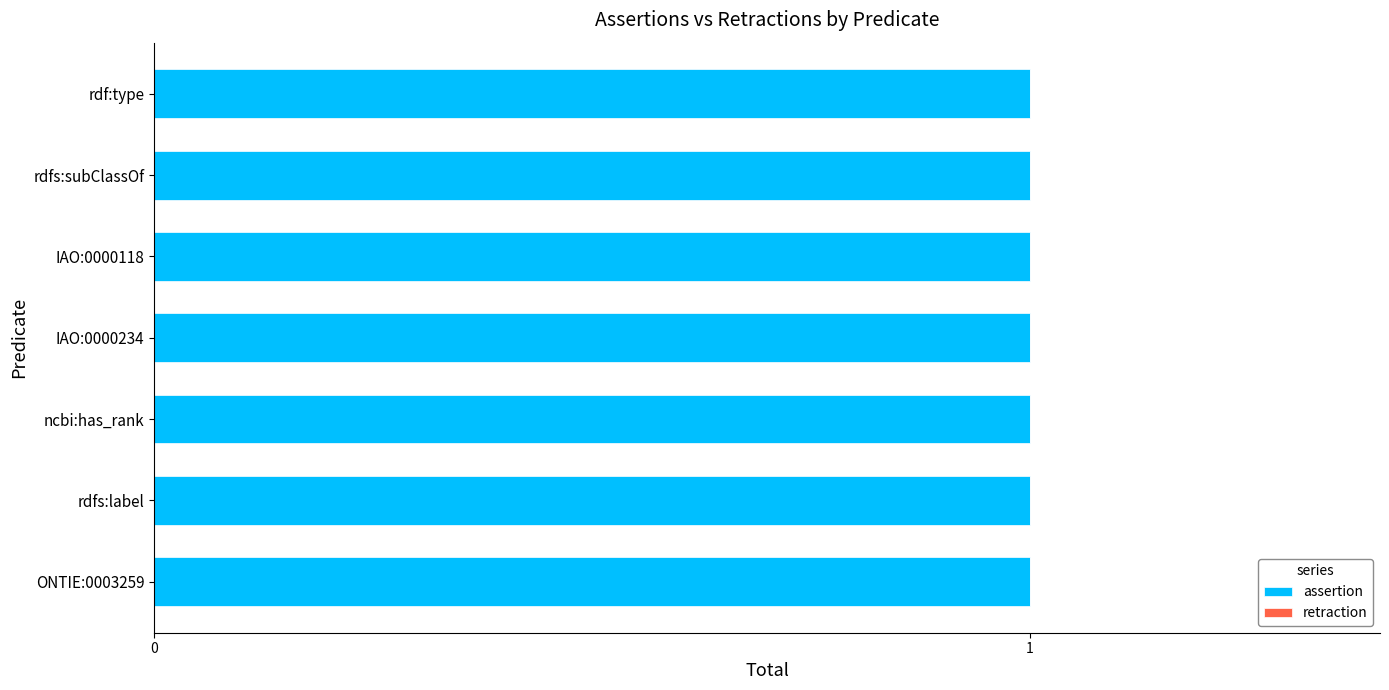

Which series has the largest range (max minus min)?

assertion